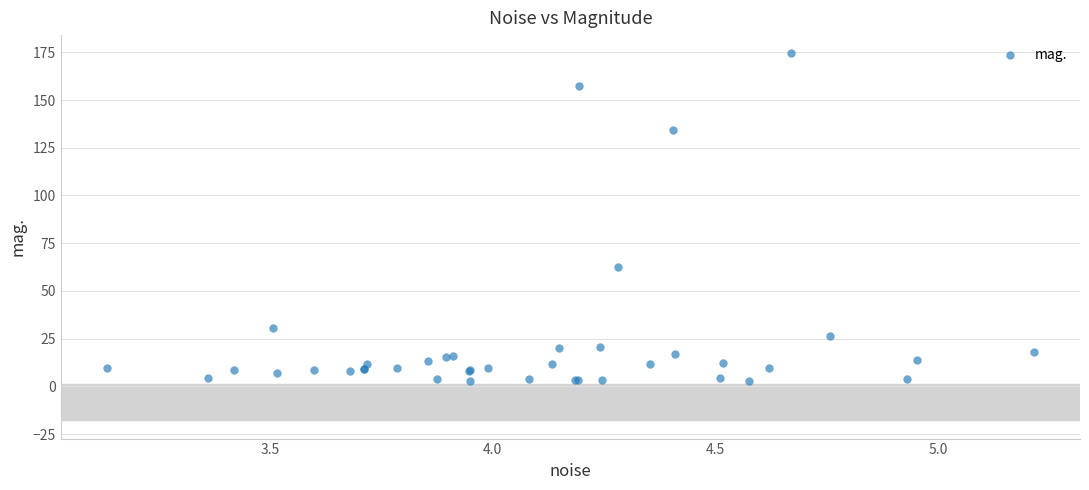

What Y value in the scatter plot is closest to 88?

62.4